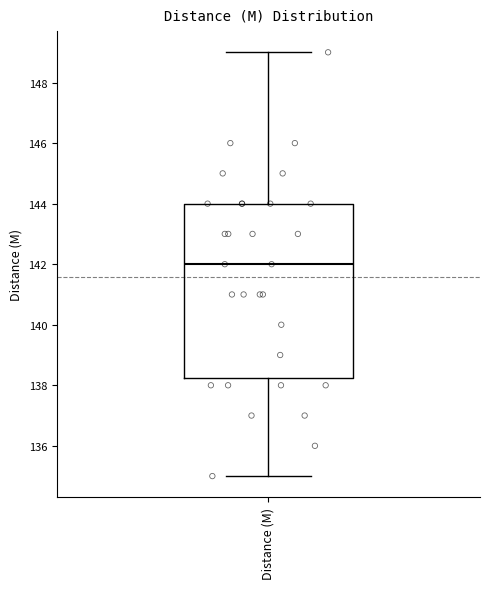

Where is the upper edge of the box for Distance (M) on the y-axis? The values are not printed on the chart, so give them approximately, as read against the axis.

144.0